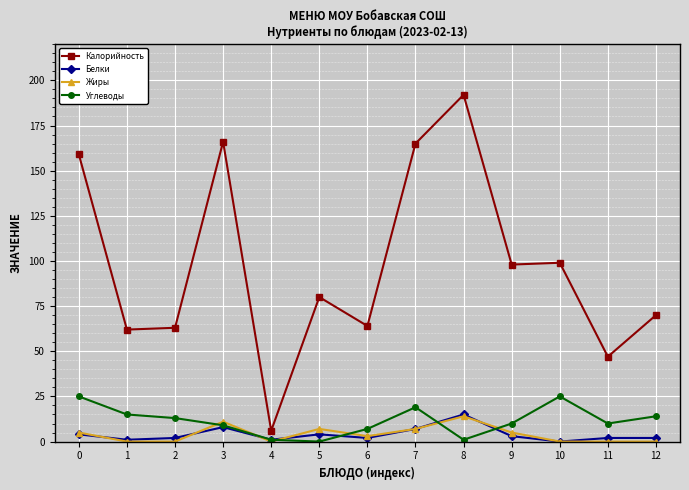

What is the difference between the maximum and minimum values in the Белки series?

15